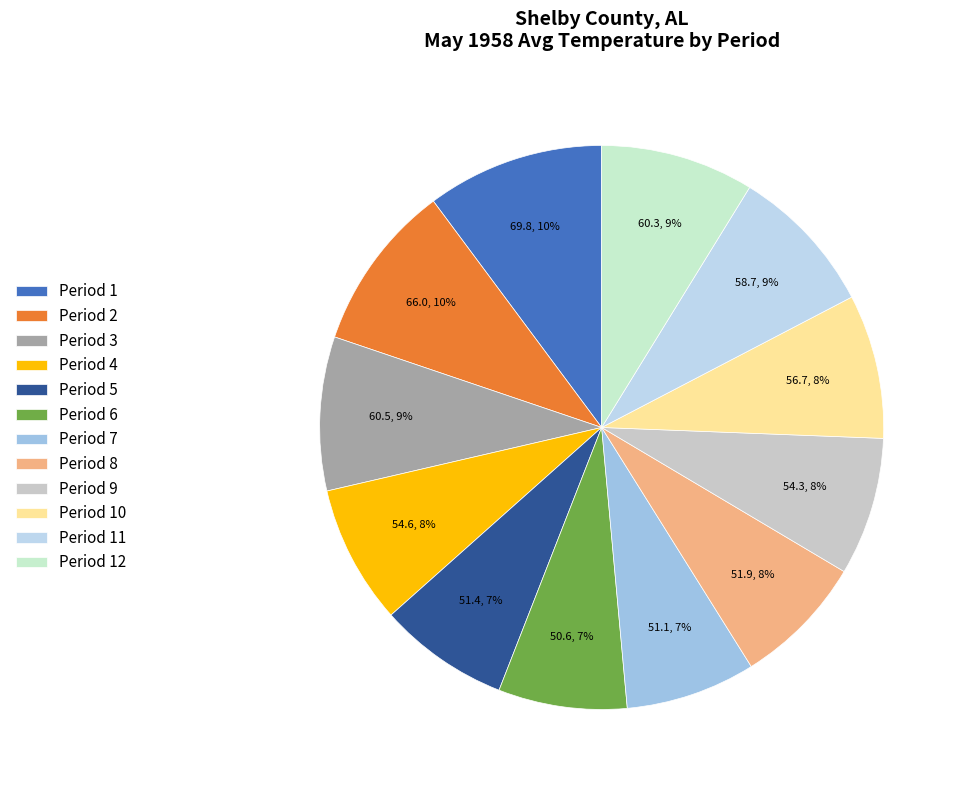

Rank the categories by value from lowest to highest.

Period 6, Period 7, Period 5, Period 8, Period 9, Period 4, Period 10, Period 11, Period 12, Period 3, Period 2, Period 1